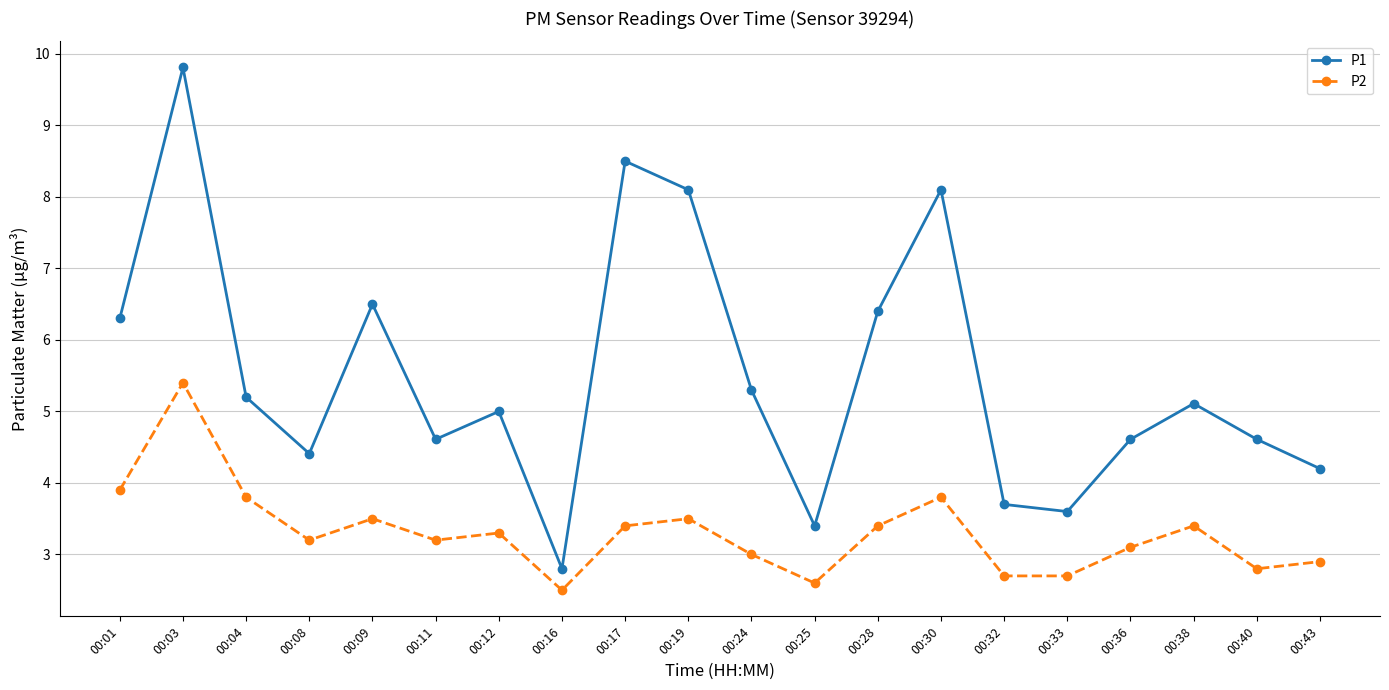

What is the difference between the maximum and minimum values in the P2 series?

2.9